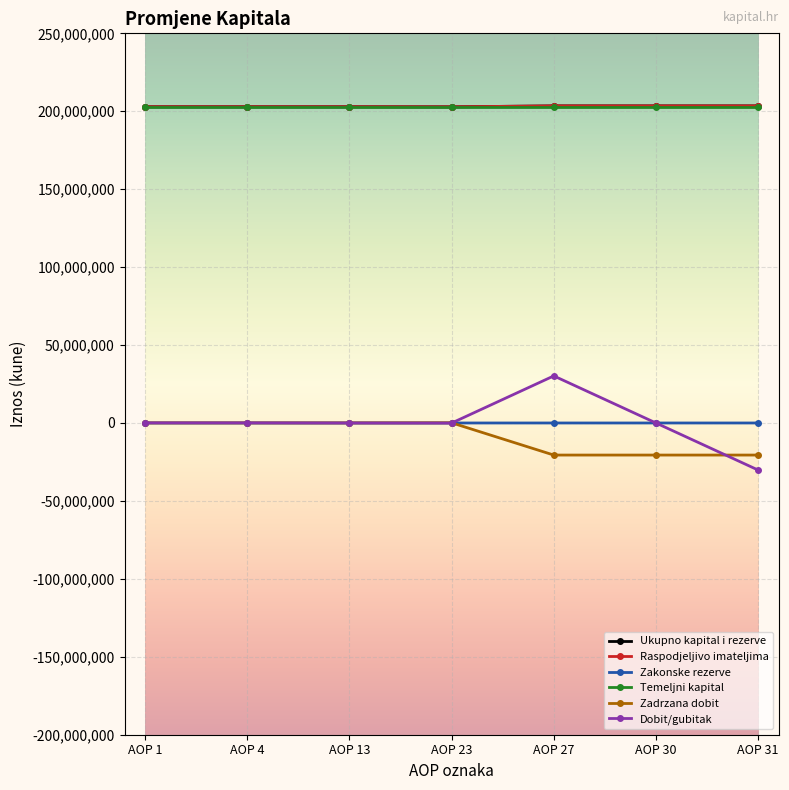

At which label does Dobit/gubitak first exceed 0?

AOP 1